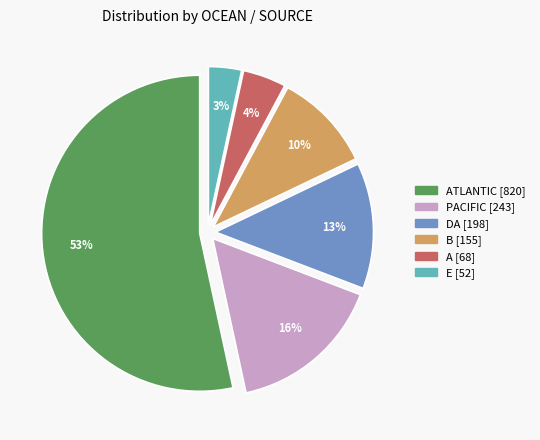

Does any single category account for the majority?

Yes